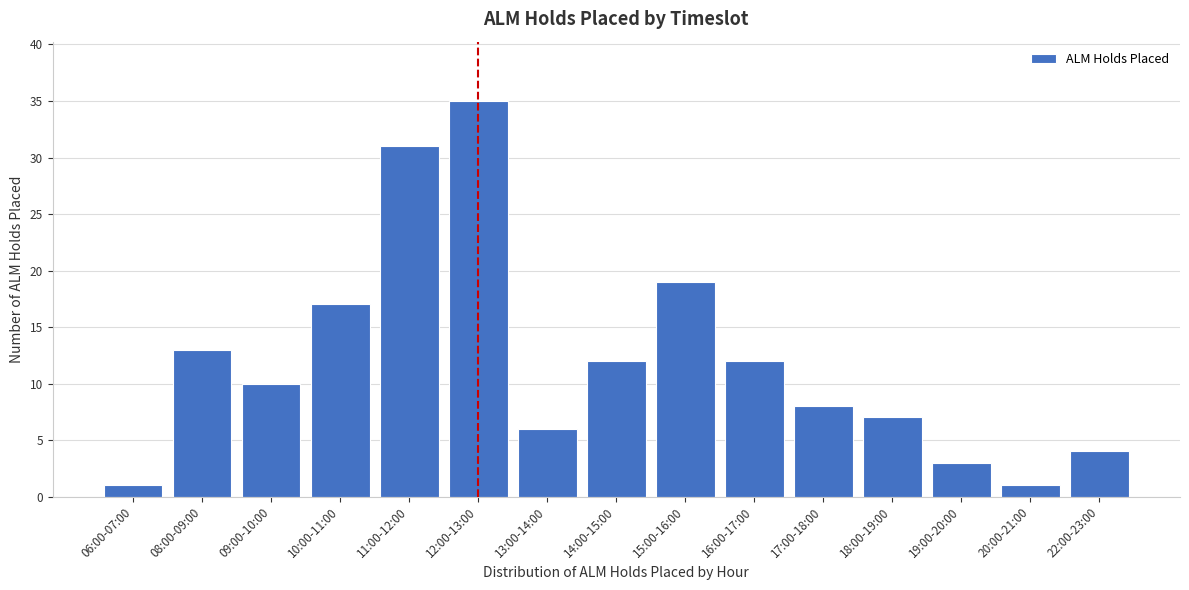

Reading right to left, what are all the values shown in this chart?

4	1	3	7	8	12	19	12	6	35	31	17	10	13	1